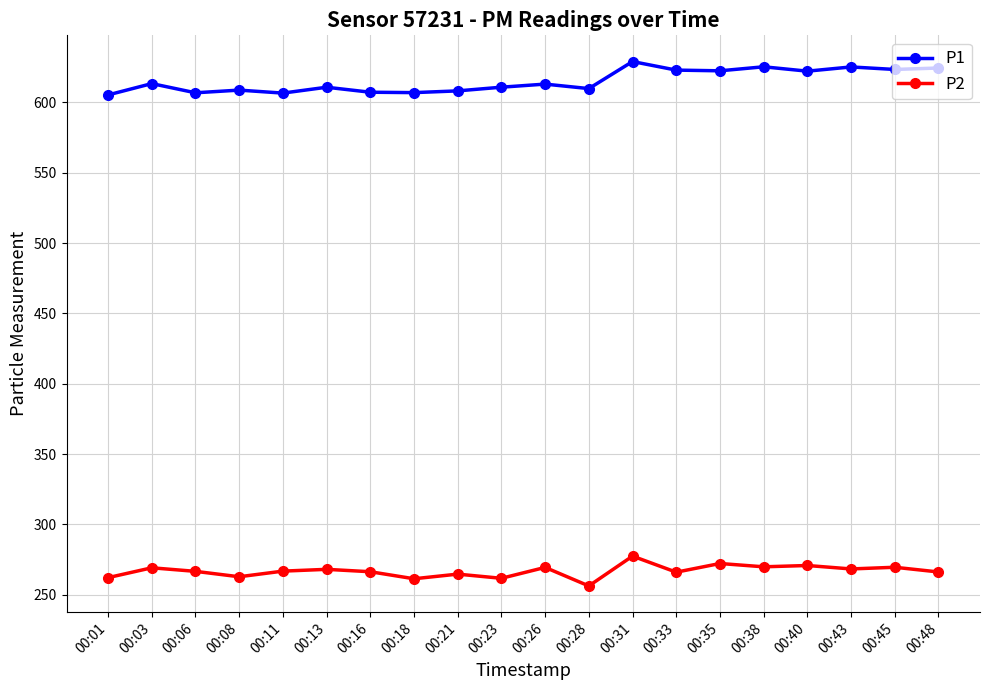

Rank the series by their average value, from lowest to highest.

P2, P1